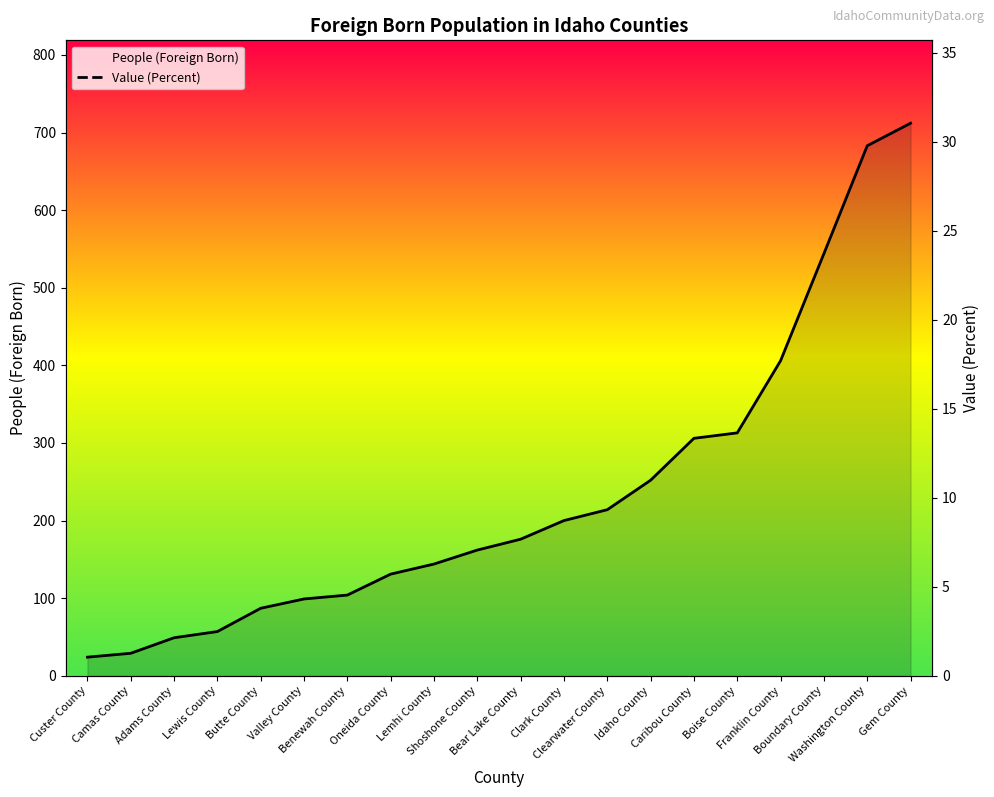

What is the label of the 8th point from the left?

Oneida County